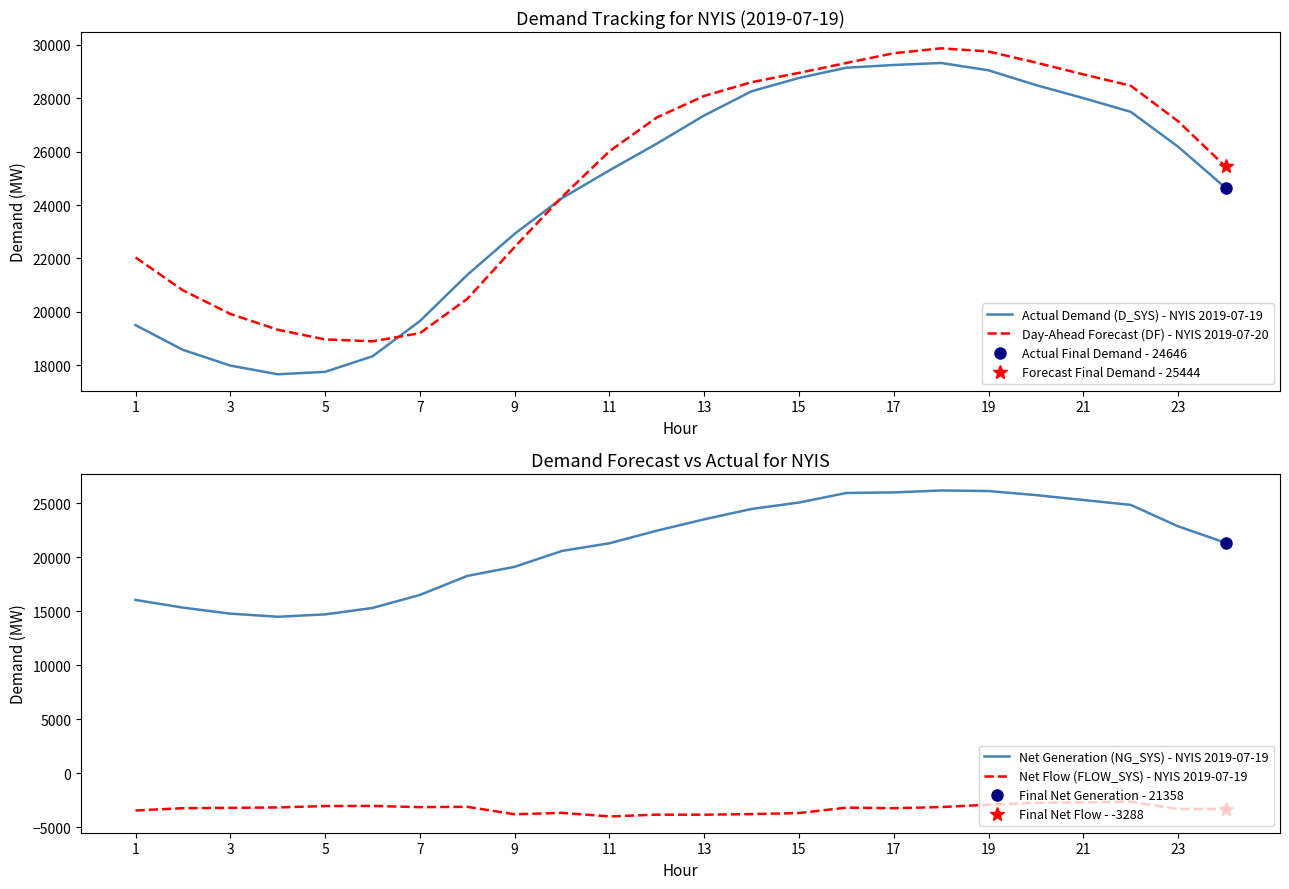

What is the lowest value of the Net Flow (FLOW_SYS) - NYIS 2019-07-19 series?

-3989